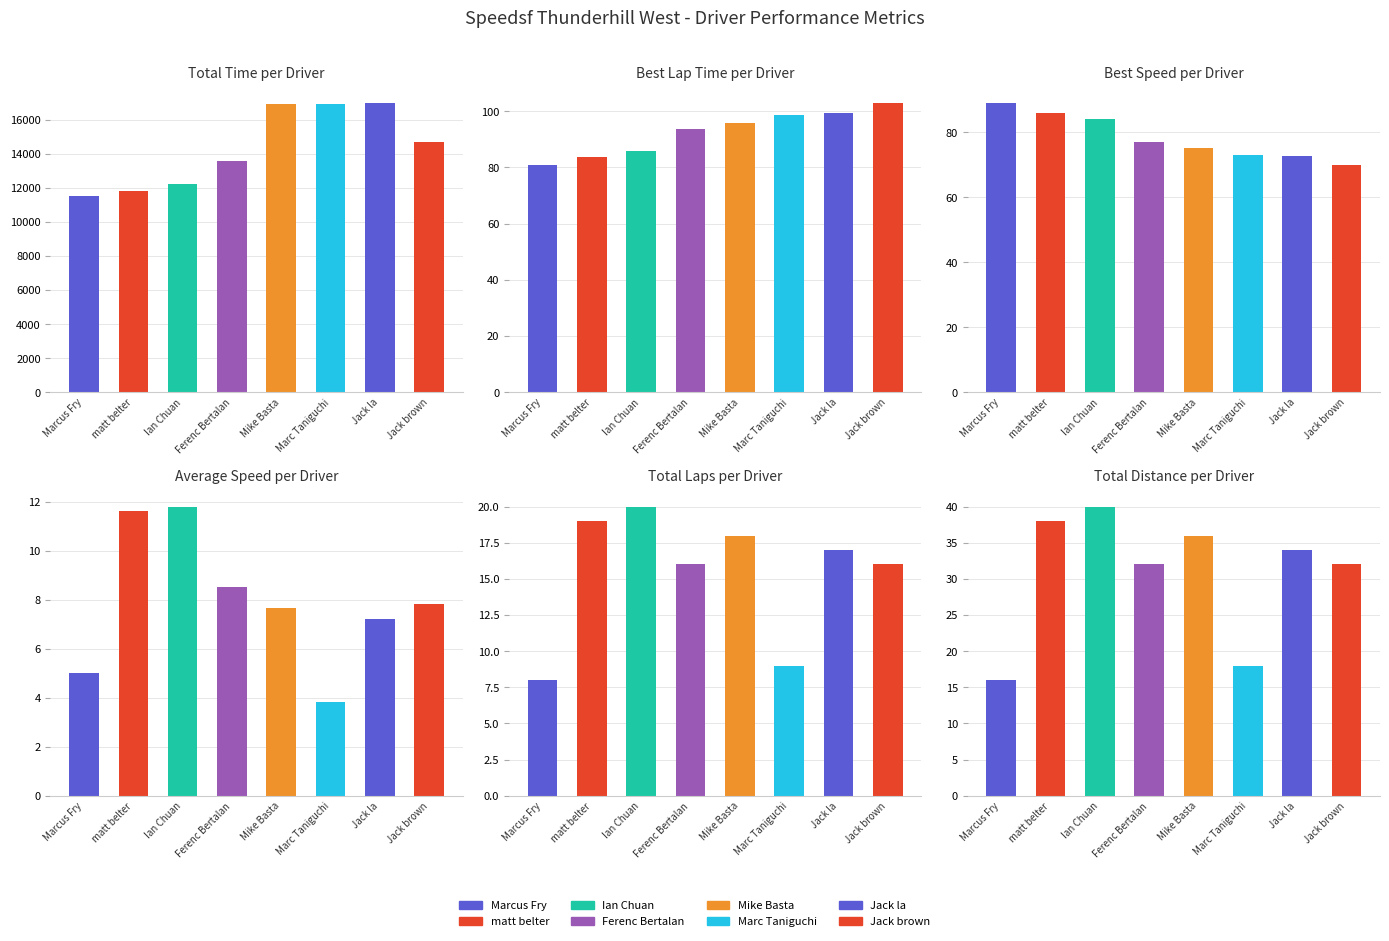

Is the value of Total Time at Ian Chuan greater than the value of Best Speed at Marcus Fry?

Yes